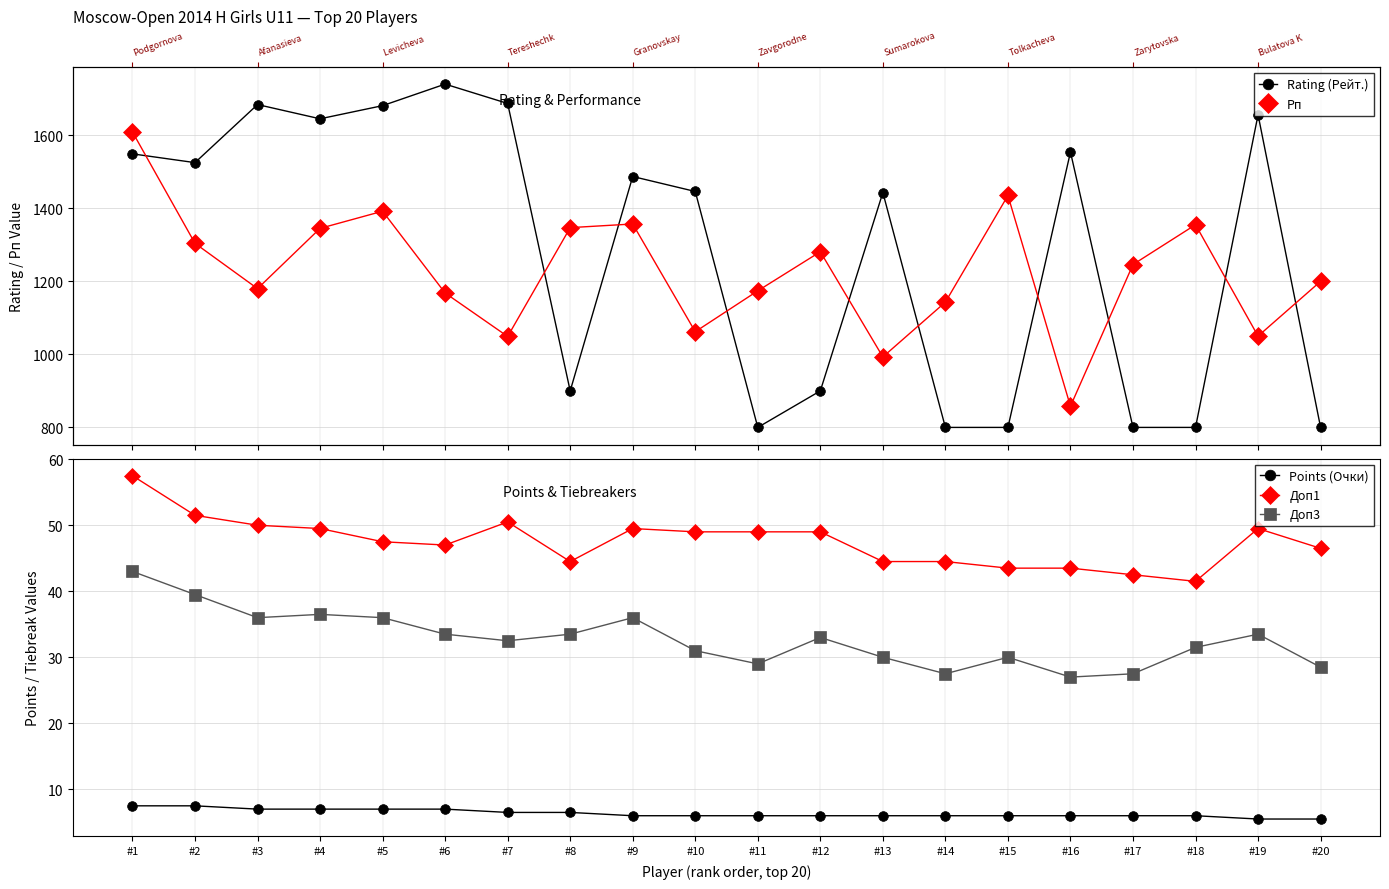

True or false: Доп1 and Рп intersect in this chart.

False